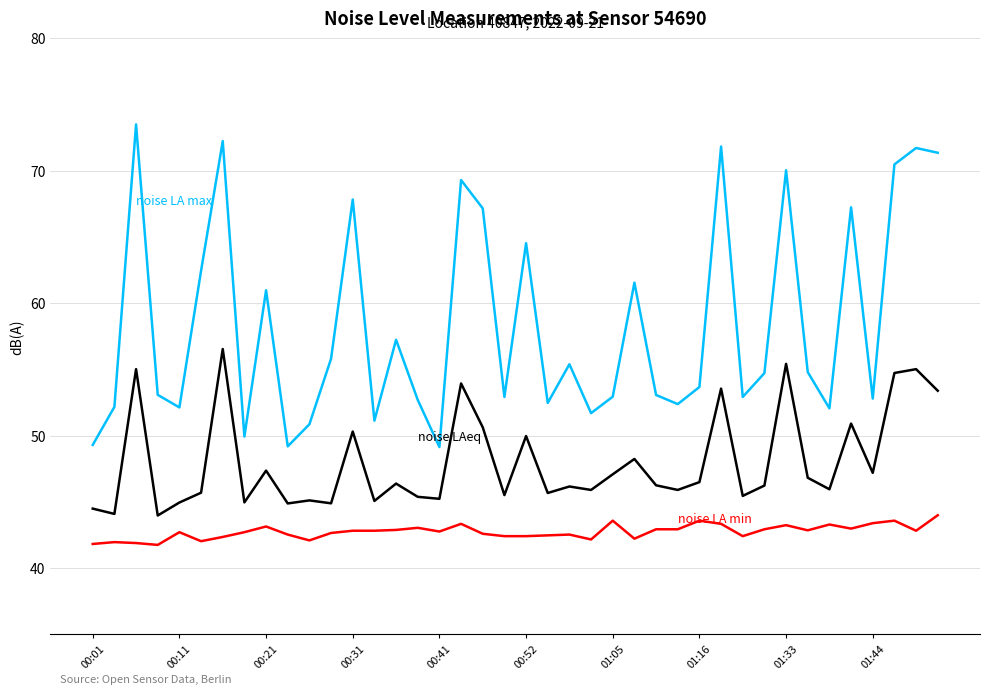

What is the minimum value shown in the chart?

41.8